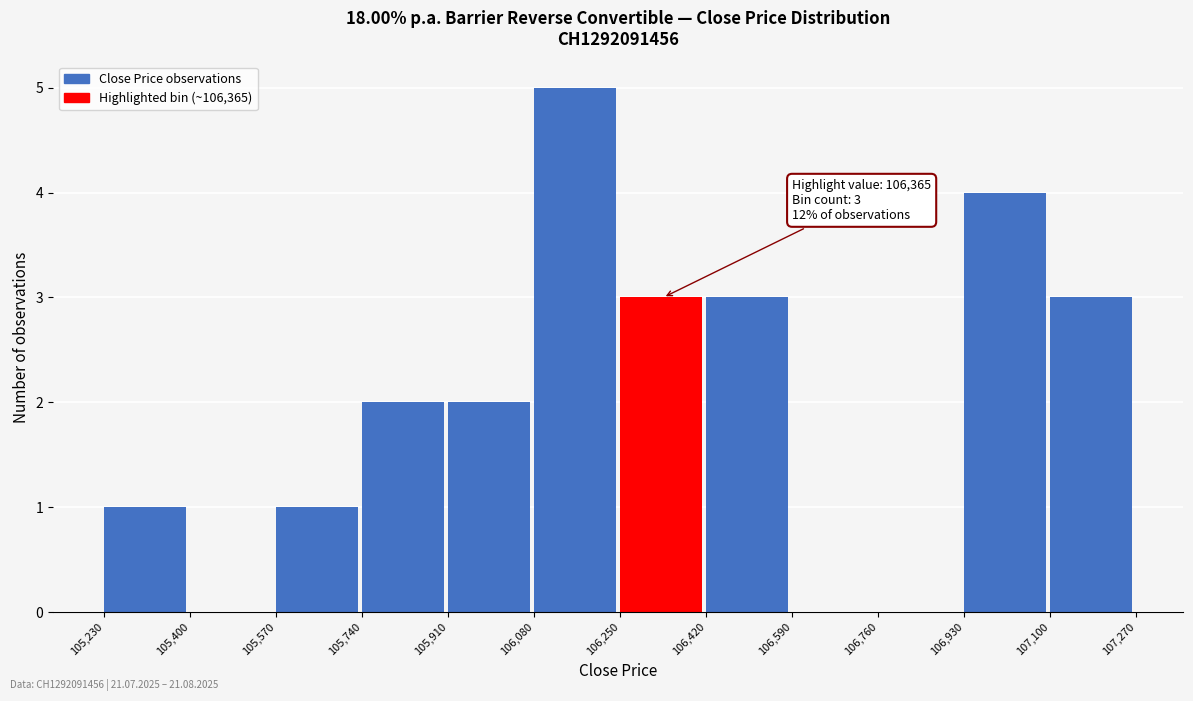

Which range on the x-axis has the tallest bar?

106,080 to 106,250